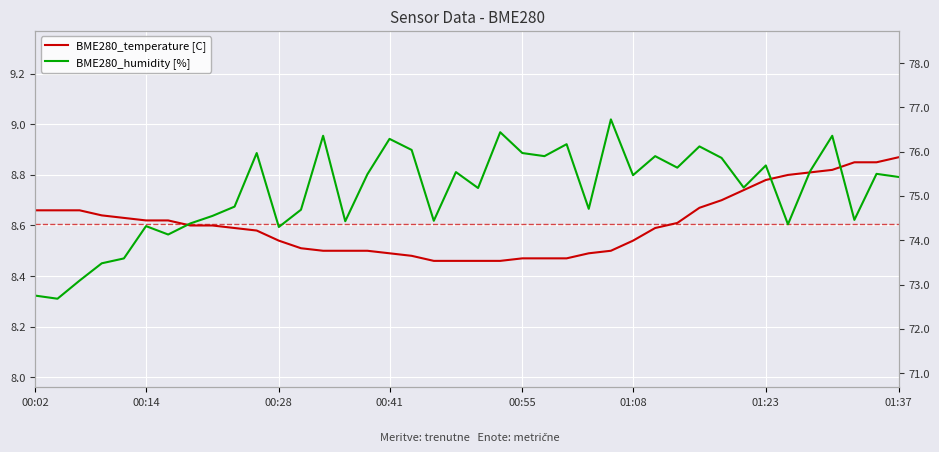

At which category is the sum across all series the highest?

26